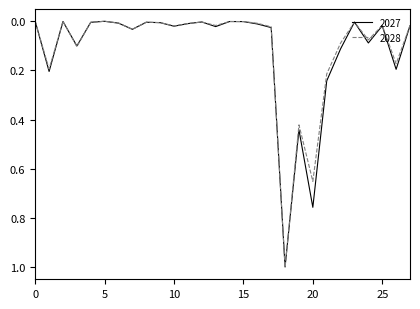

What is the maximum value shown in the chart?

1.0